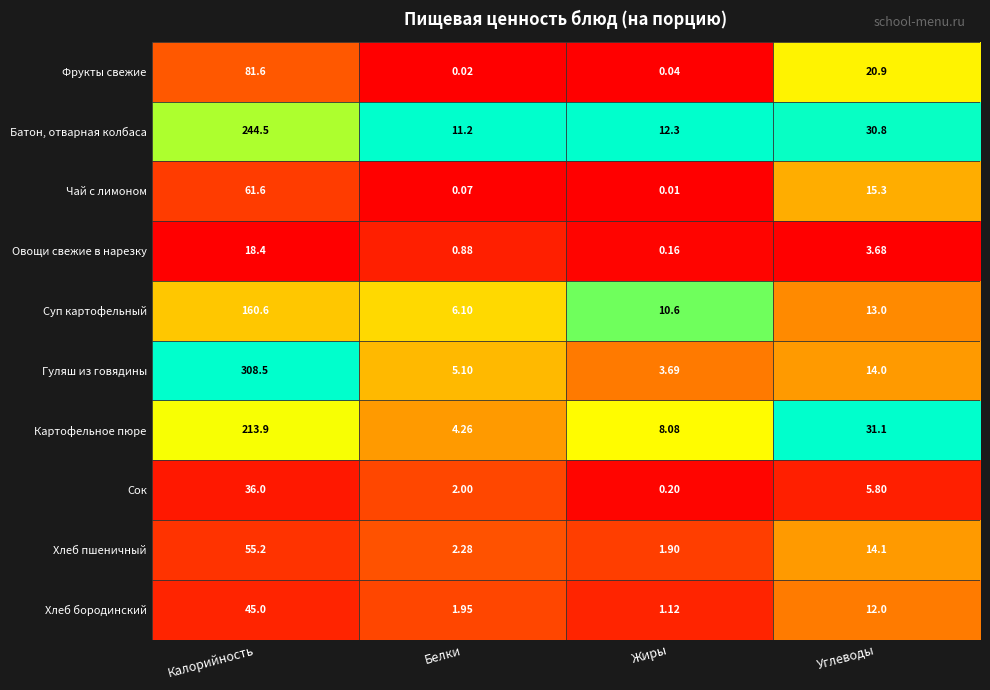

Rank the series at Углеводы from lowest to highest value.

Овощи свежие в нарезку, Сок, Хлеб бородинский, Суп картофельный, Гуляш из говядины, Хлеб пшеничный, Чай с лимоном, Фрукты свежие, Батон, отварная колбаса, Картофельное пюре